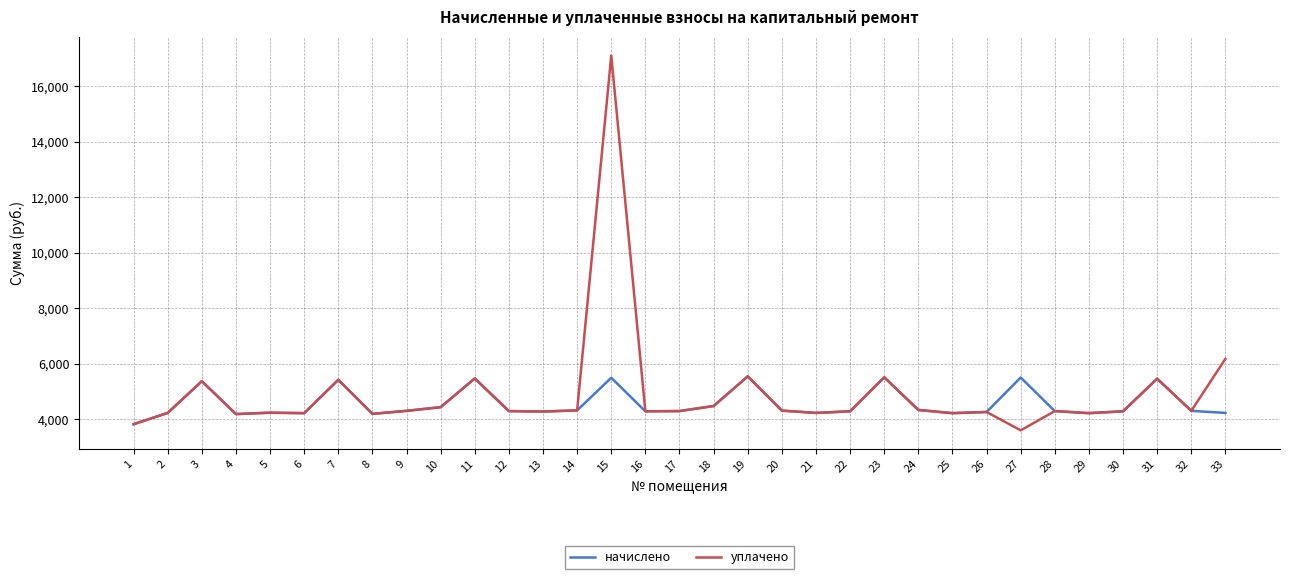

Rank the series by their maximum value, from lowest to highest.

начислено, уплачено